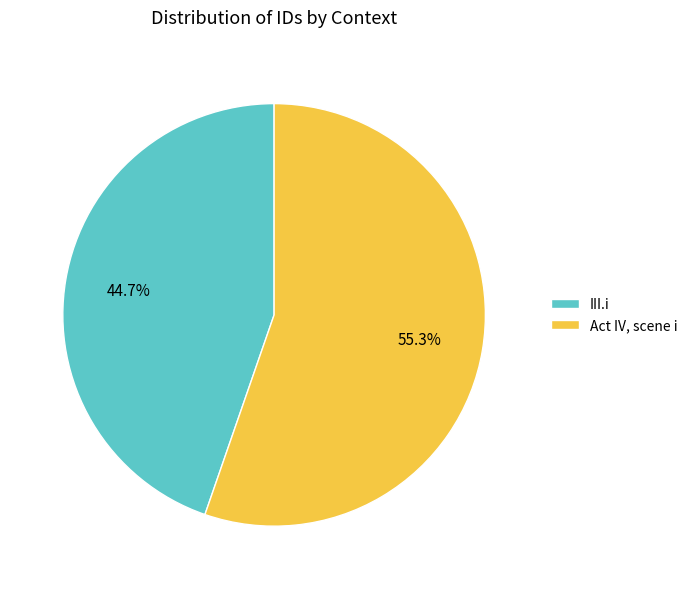

Approximately how many times larger is the value at III.i compared to Act IV, scene i?

0.8